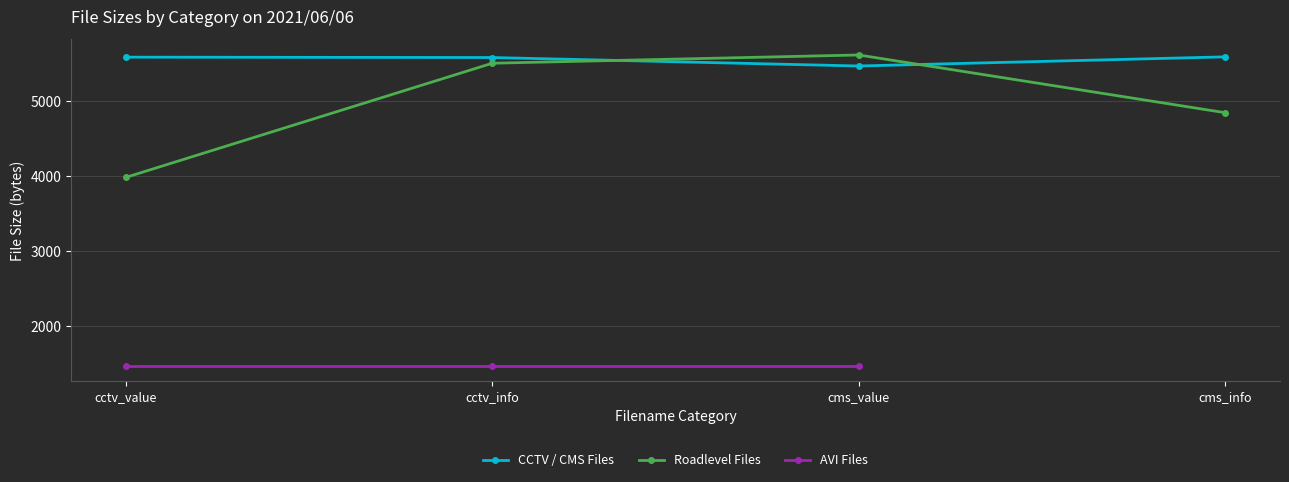

What is the difference between the maximum and minimum values in the Roadlevel Files series?

1633